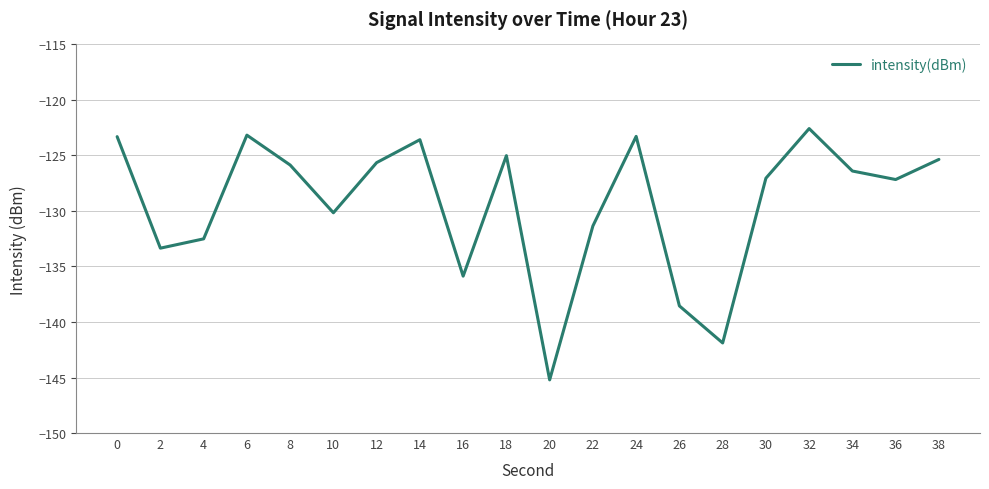

What is the difference between the maximum and minimum values?

22.6